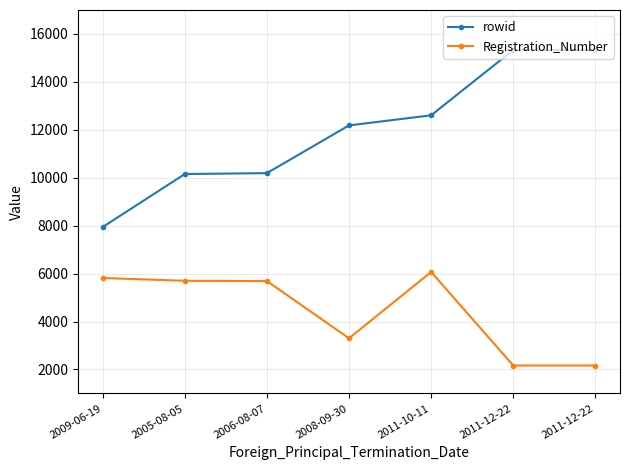

Which series has the largest total across all categories?

rowid